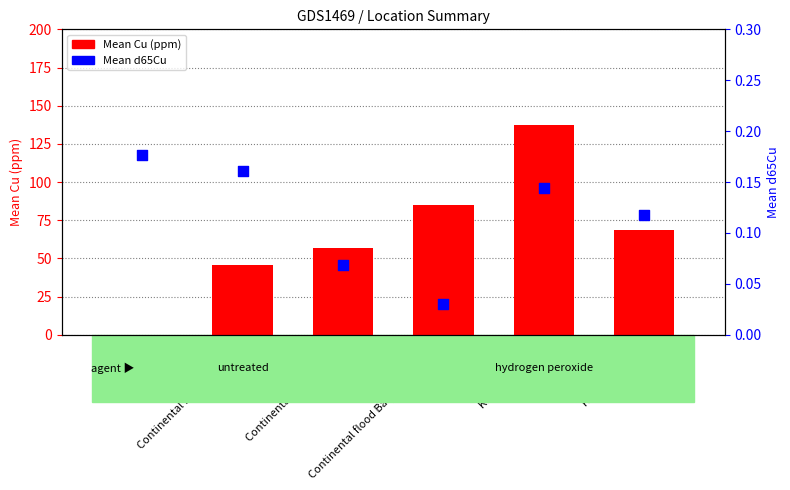

Which series has the largest total across all categories?

Mean Cu (ppm)